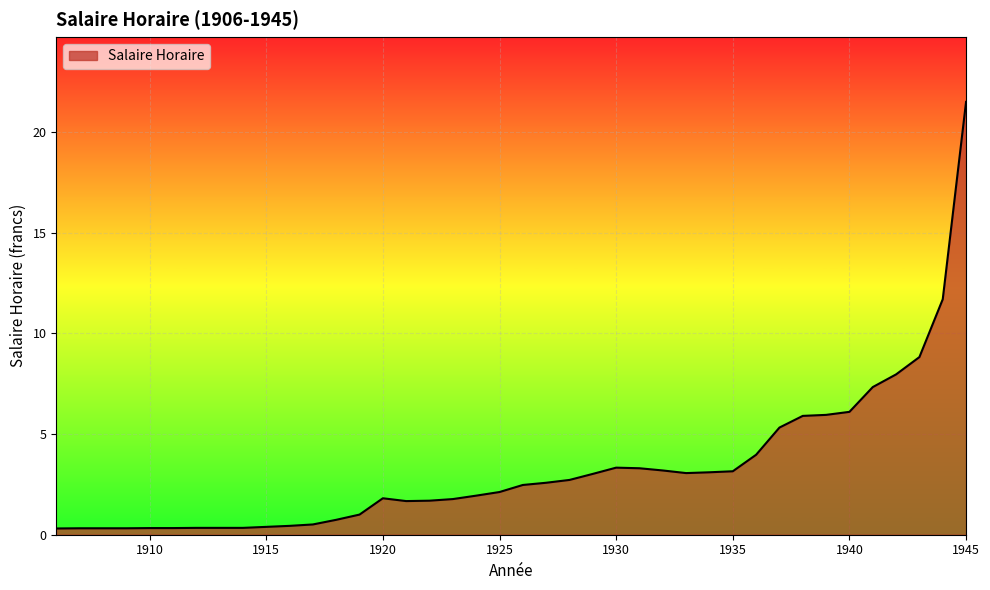

How many lines are shown in the chart?

1